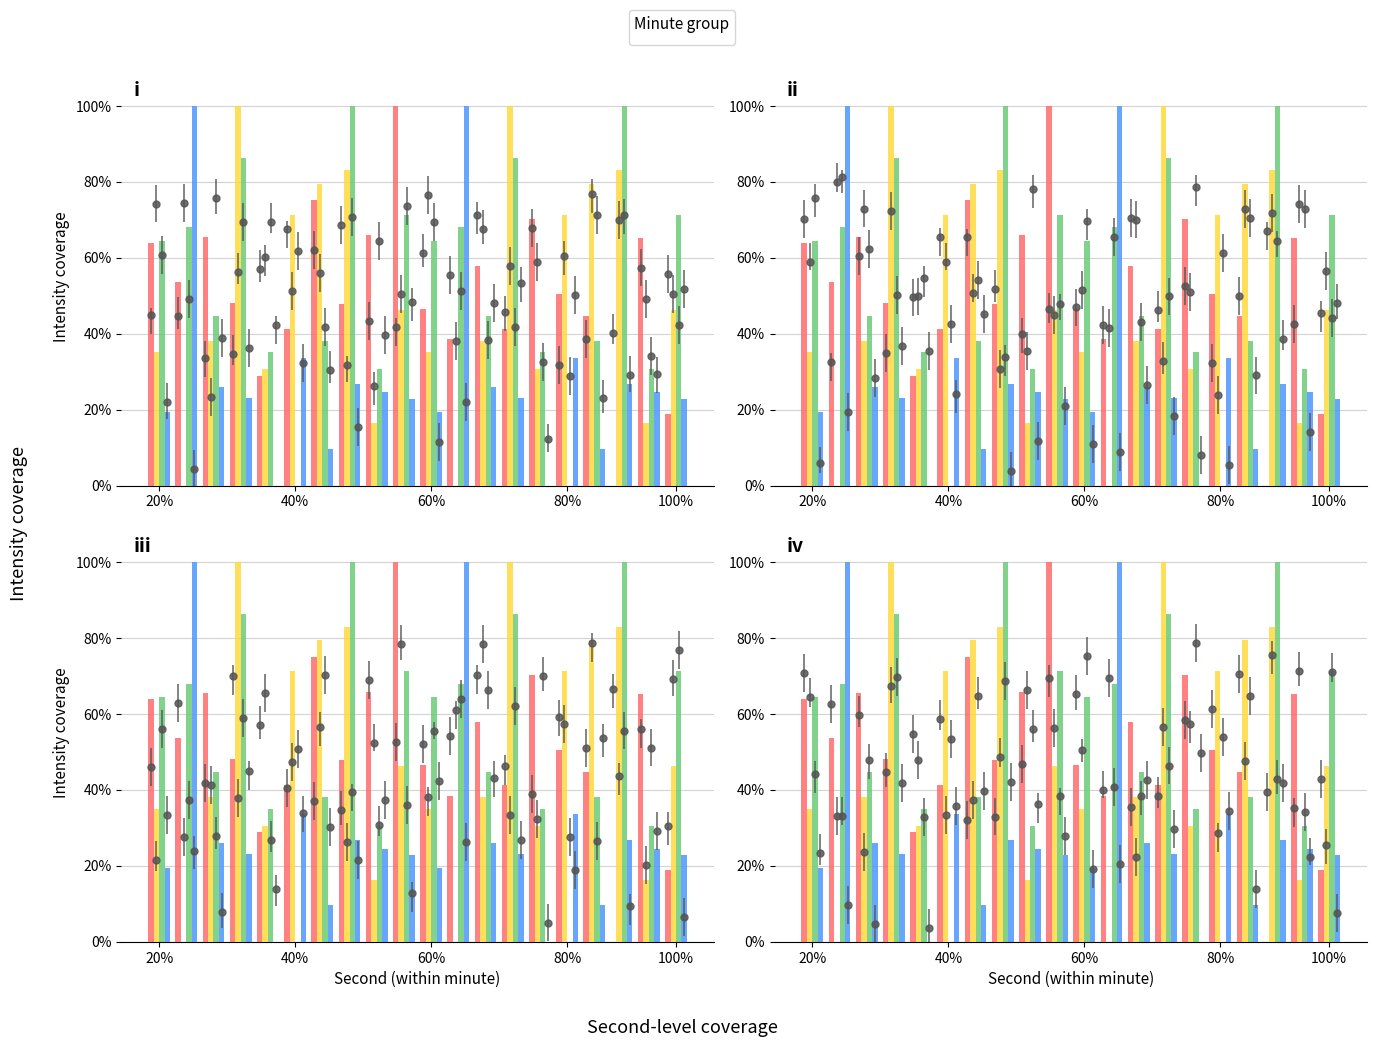

What is the difference between the maximum and minimum values in the min 2 series?

100.0